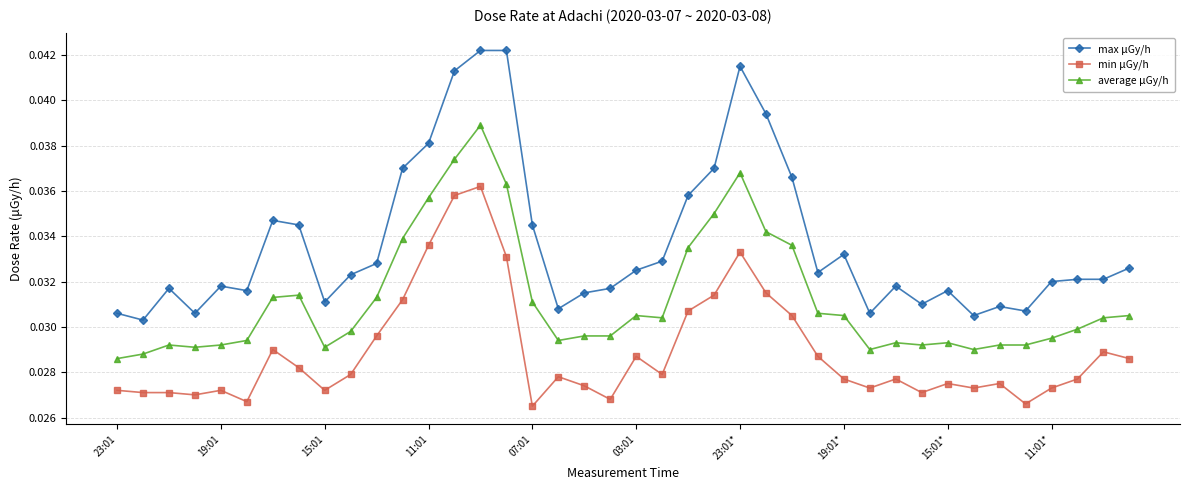

Which series has the largest total across all categories?

max μGy/h